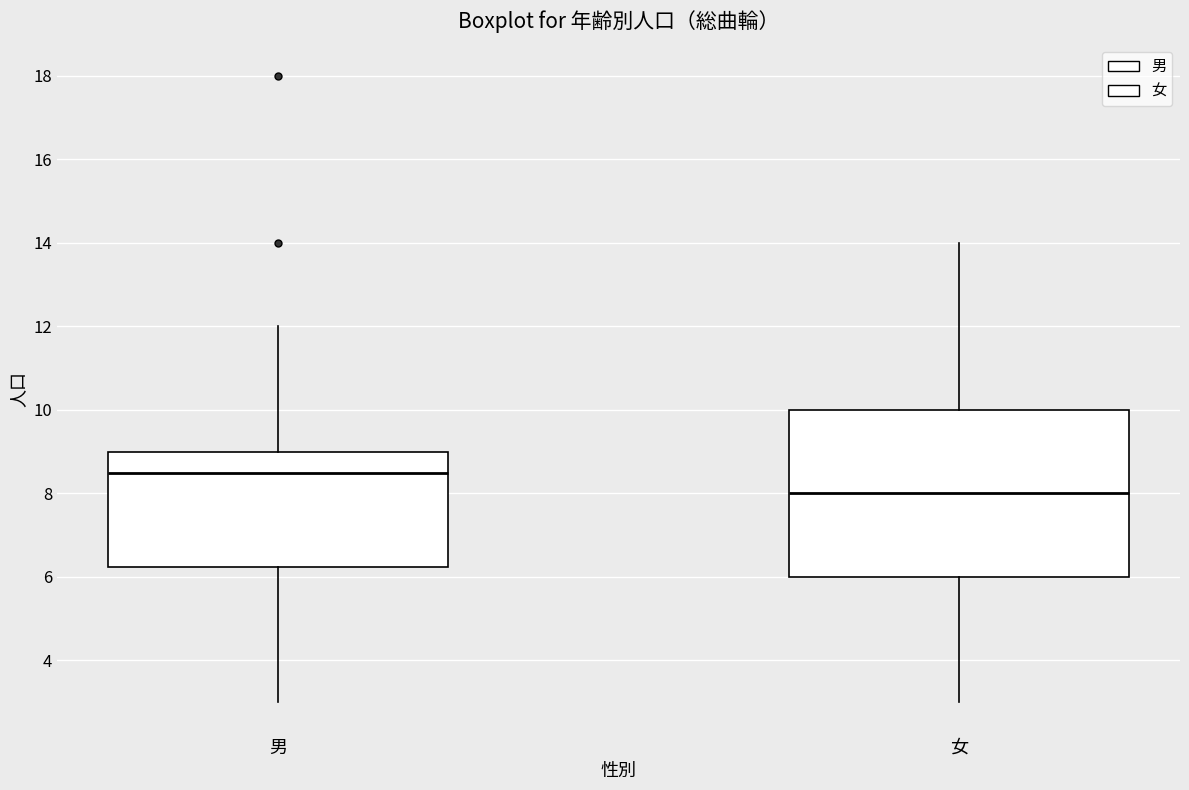

Which box's median line is the lowest?

女